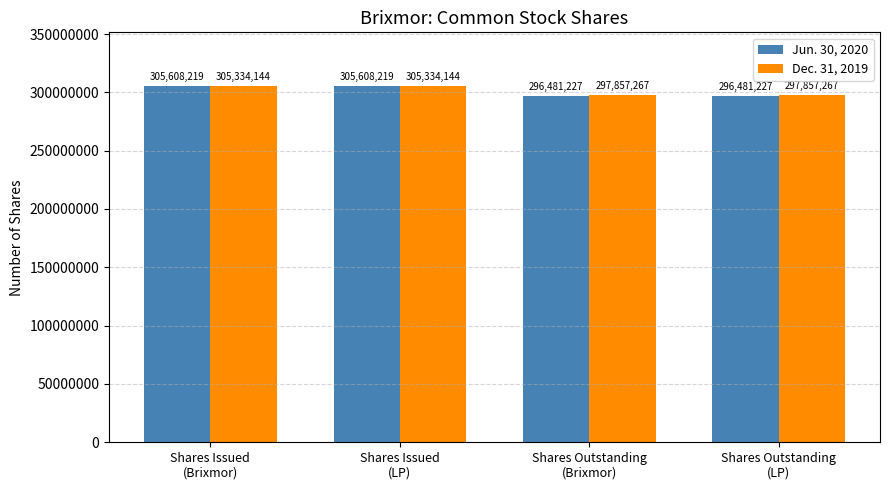

Does the chart contain stacked bars?

No